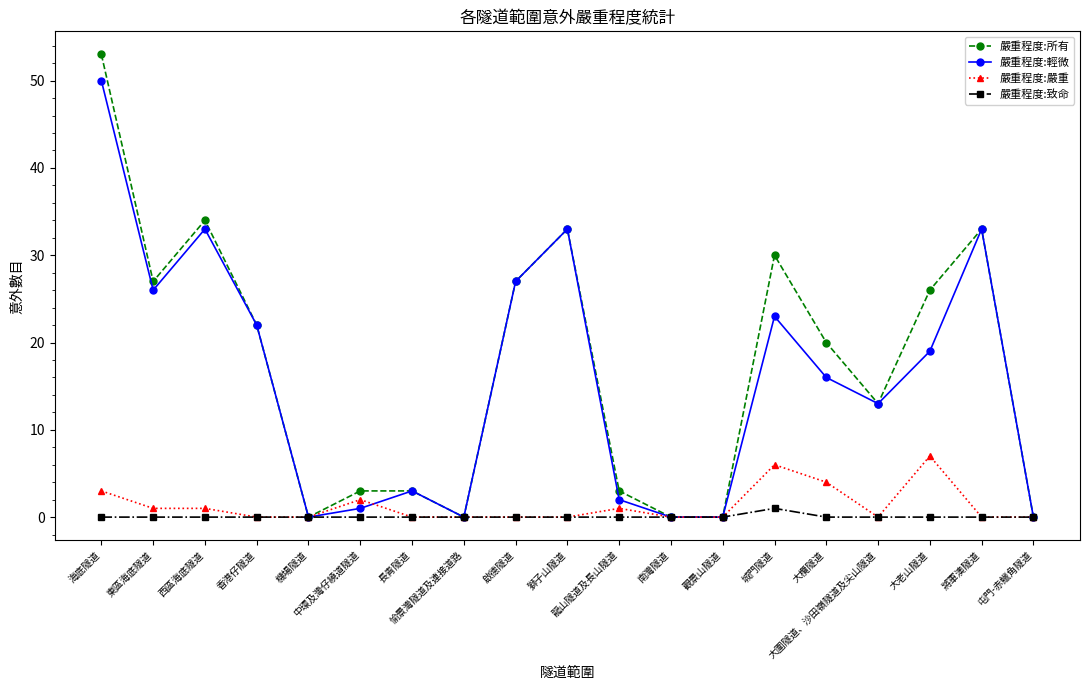

Is this an area chart (filled region under the line)?

No